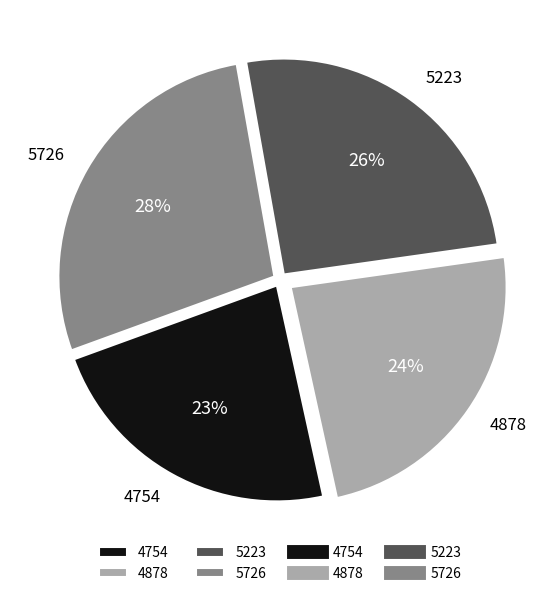

Rank the categories by value from highest to lowest.

5726, 5223, 4878, 4754